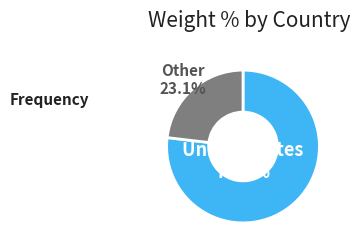

Does any single category account for the majority?

Yes